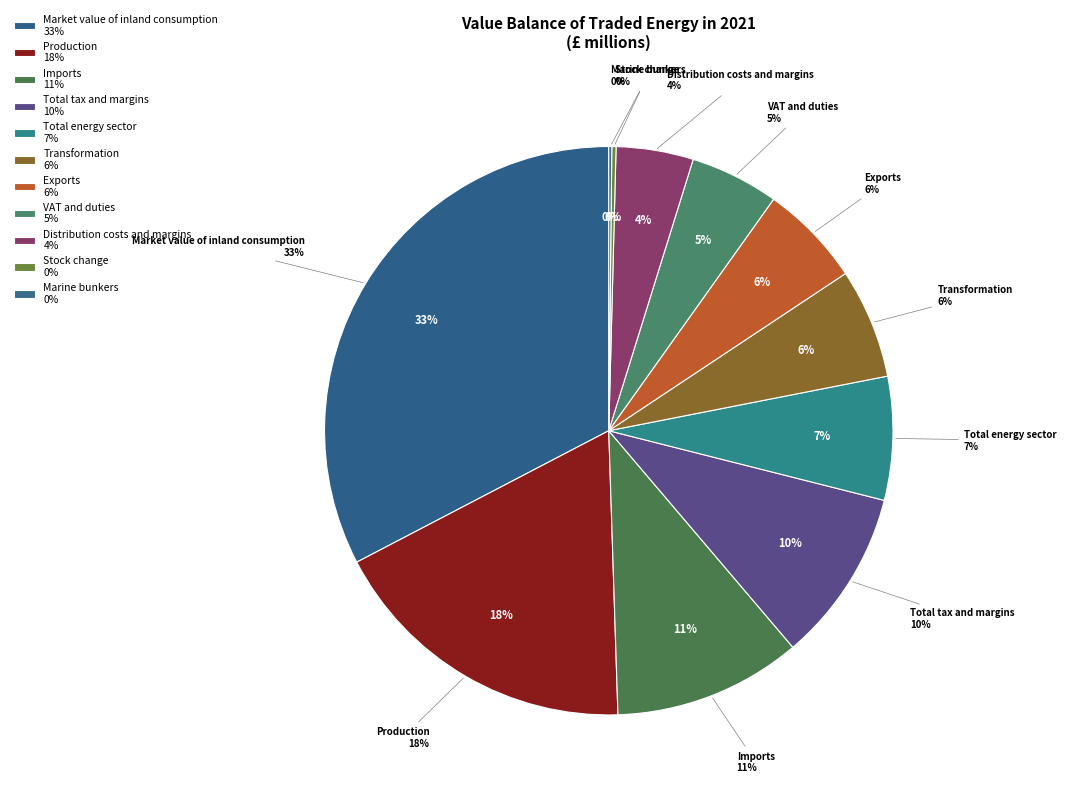

Is there any slice that represents more than half of the pie?

No